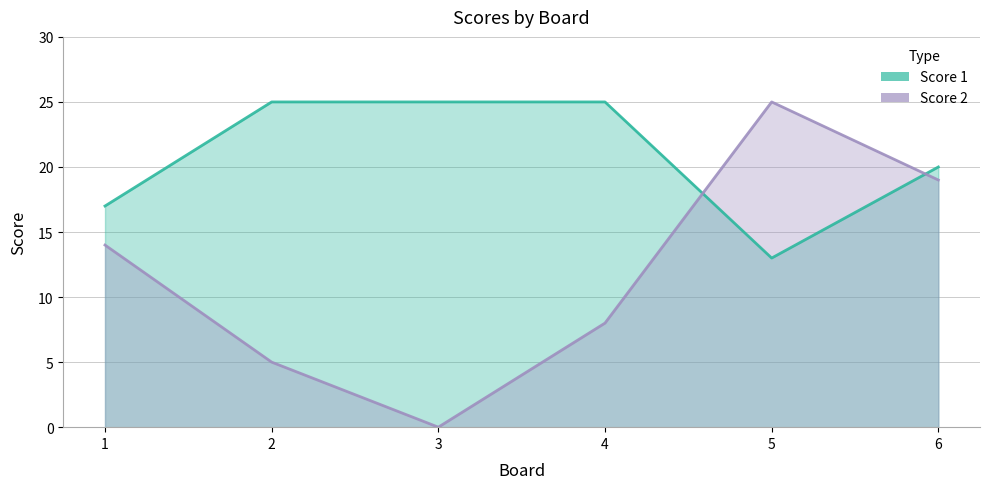

What are all the series names shown in the legend?

Score 1, Score 2